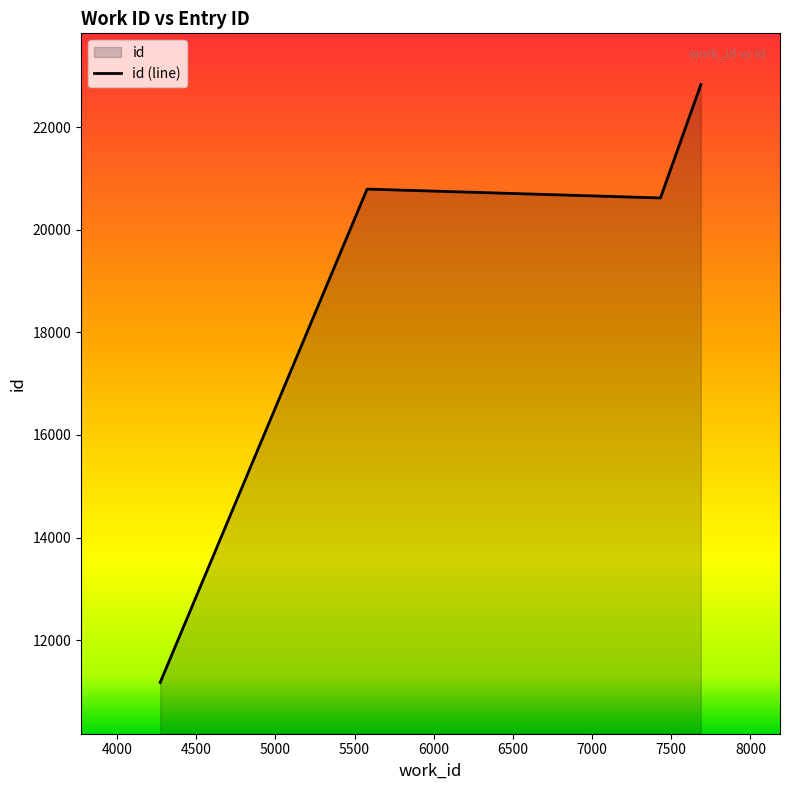

The chart shows a value of 11173 at 4272. True or false?

True